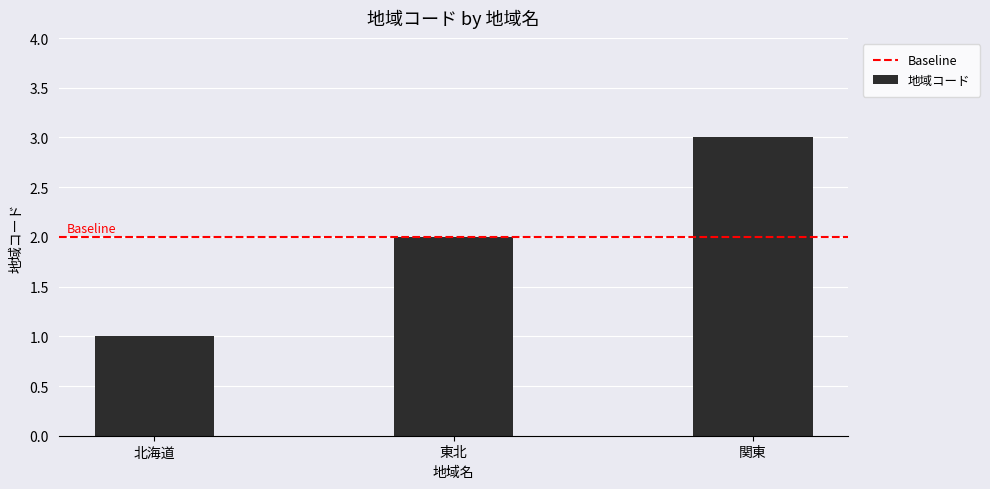

List the labels in order of value, largest first.

関東, 東北, 北海道